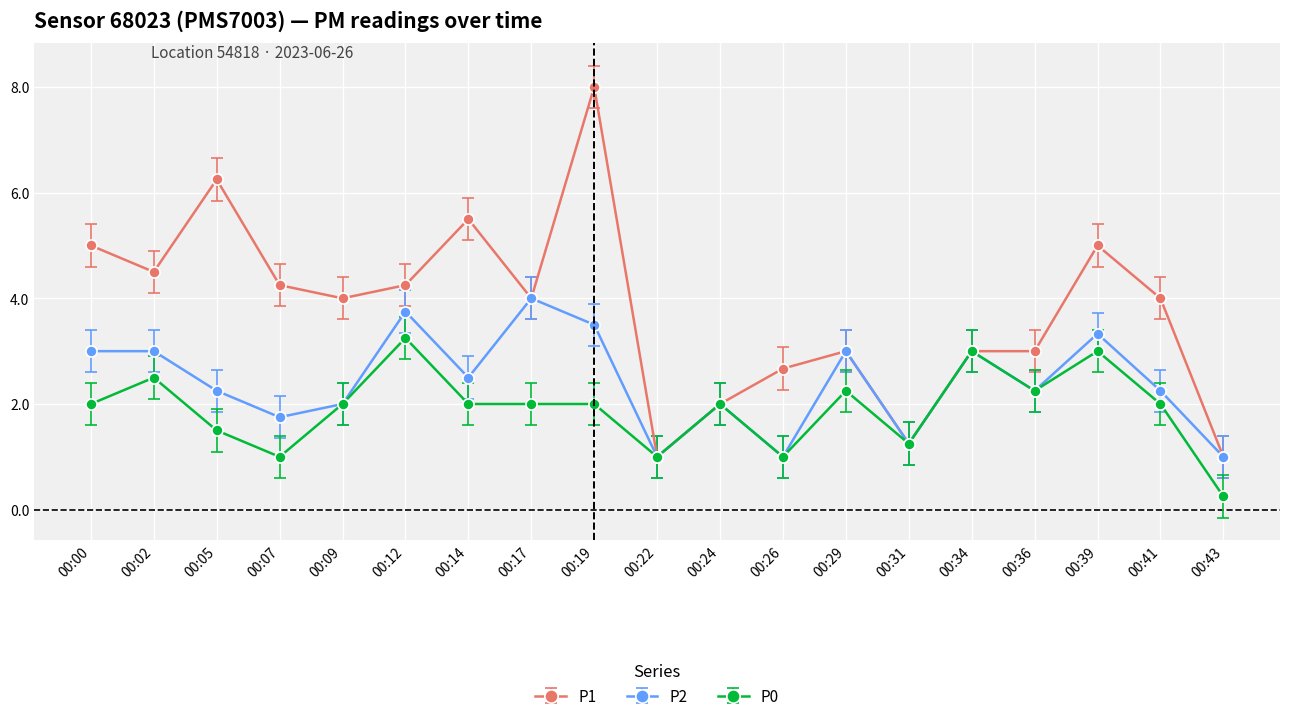

True or false: P1 has a value of 8.0 at 00:19.

True